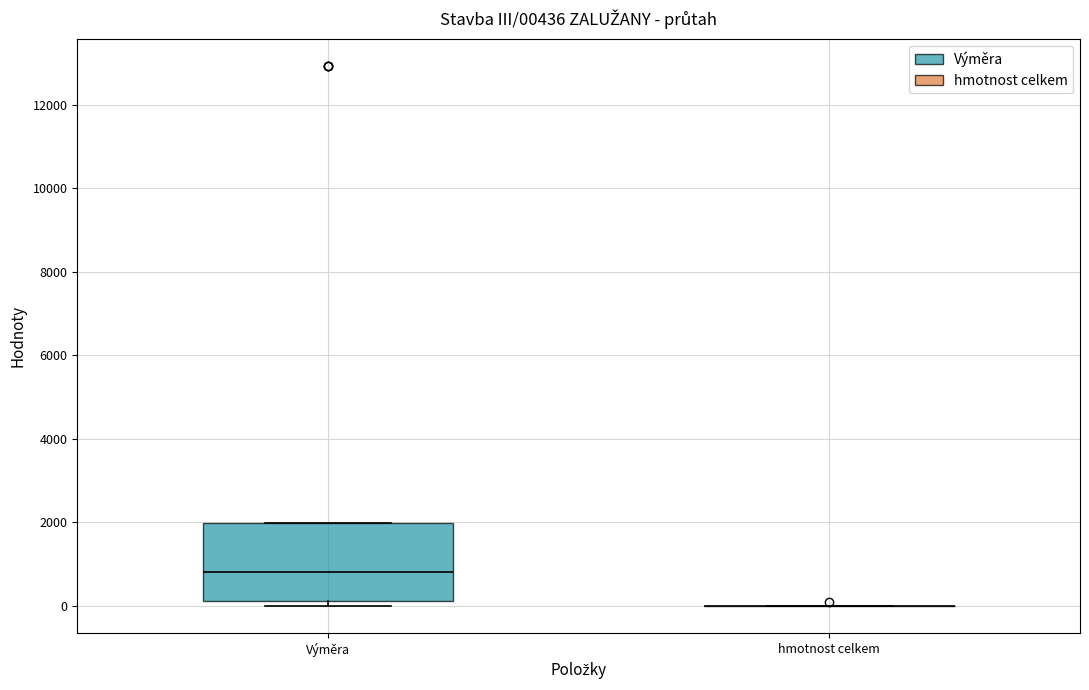

Which box is the tallest, from its lower edge to its upper edge?

Výměra